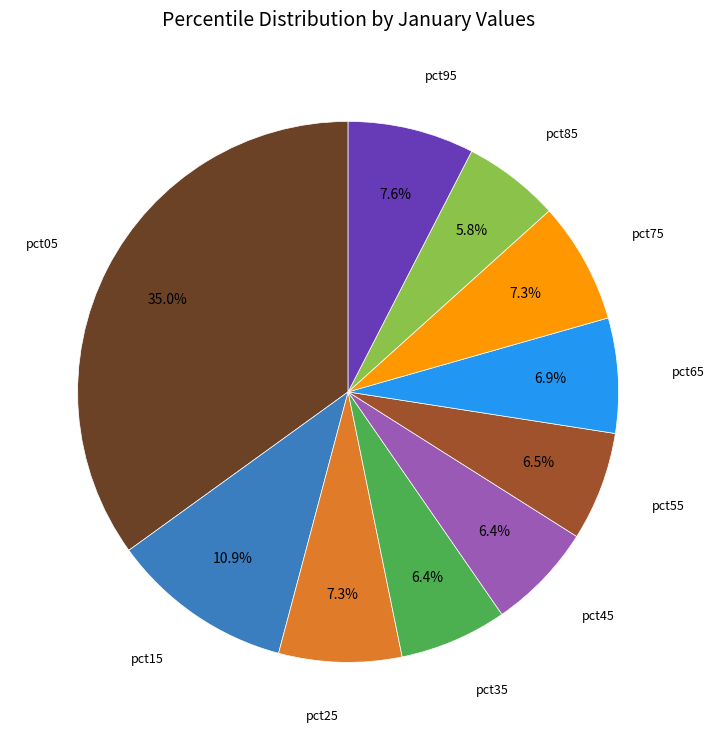

To the nearest percent, what is the difference between the largest and smallest slice percentages?

29%